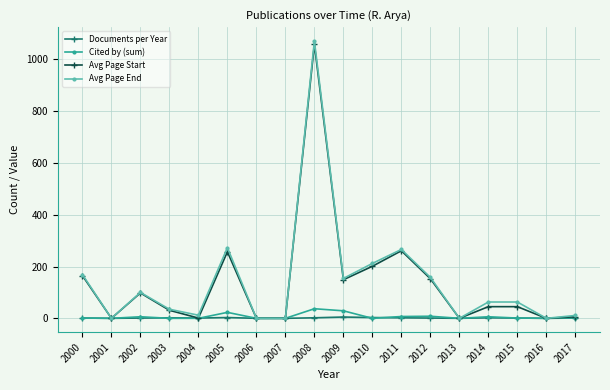

Which series changed the most between 2002 and 2006?

Avg Page End